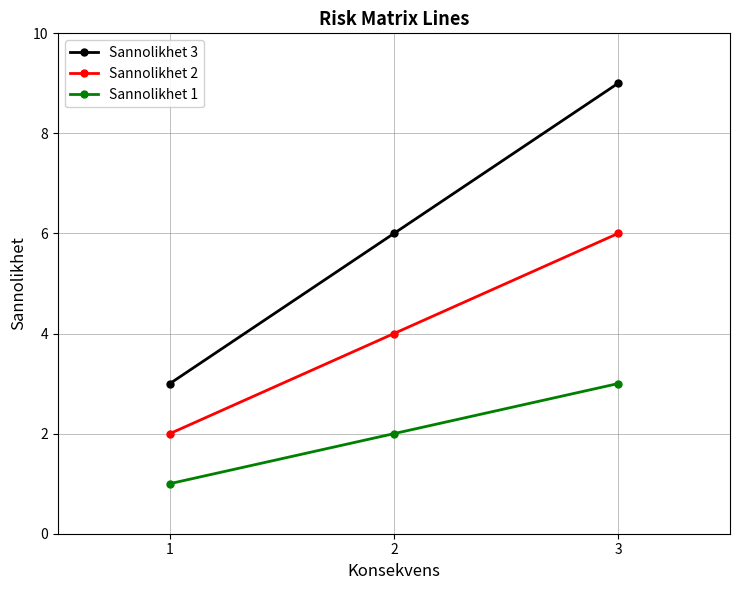

How many data points does each series have?

3